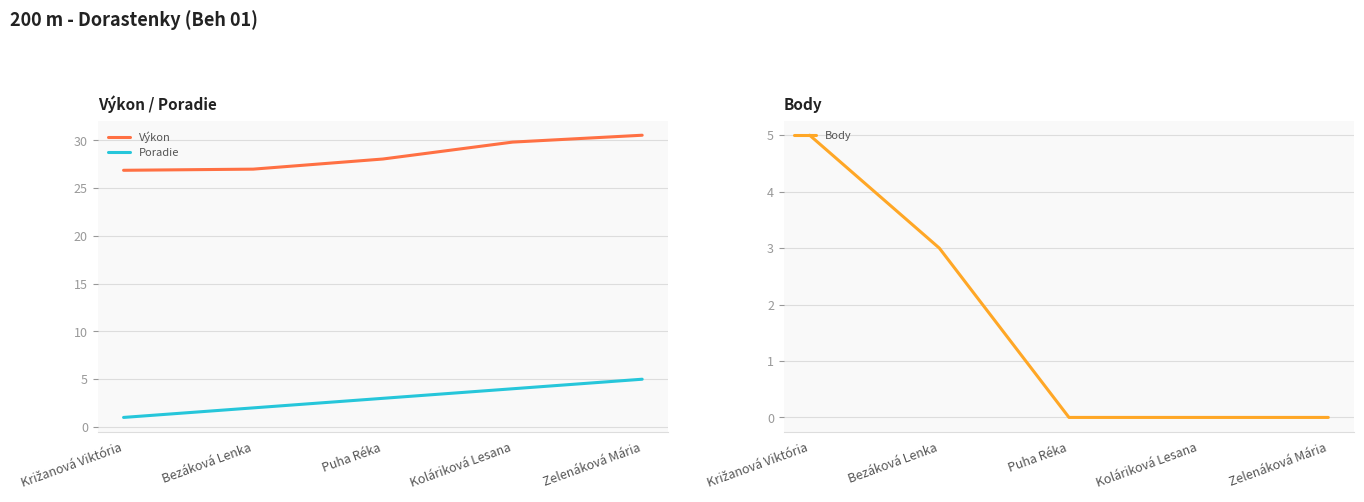

Which category has the lowest value across all series?

Puha Réka